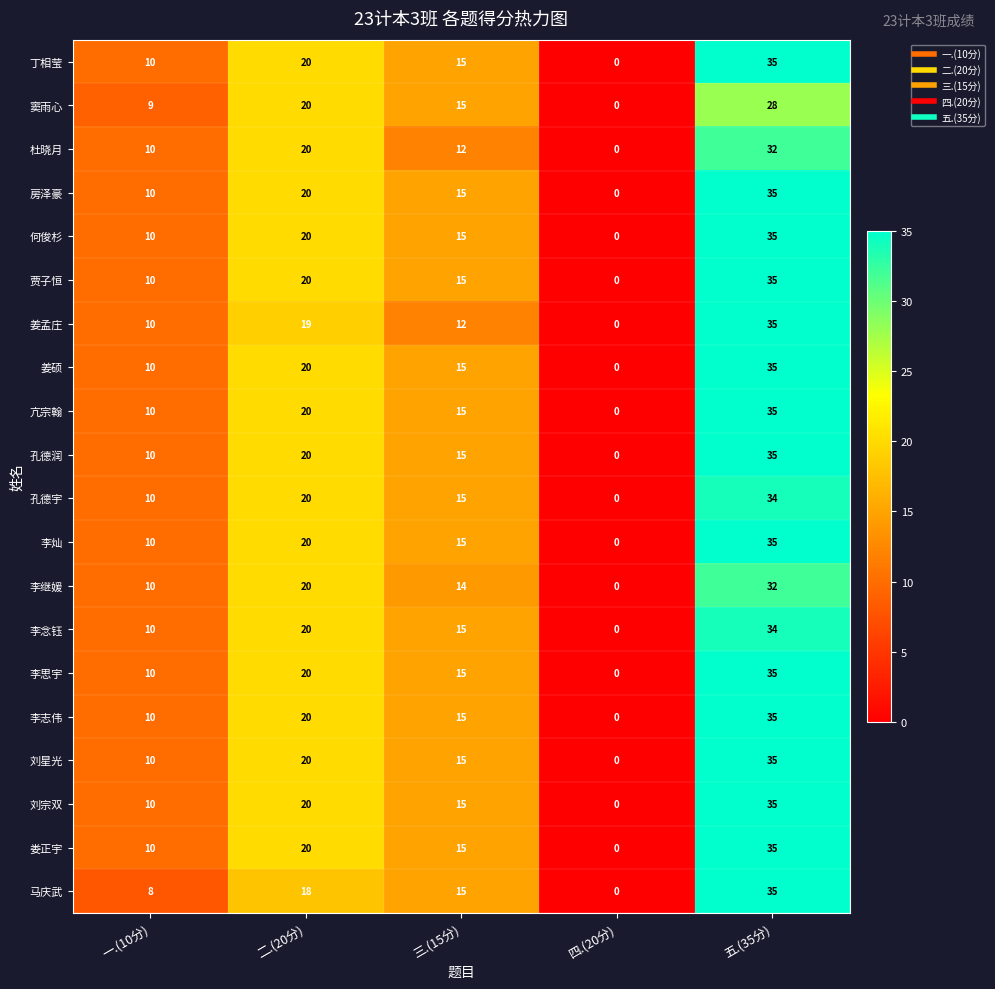

What is the greatest value displayed?

35